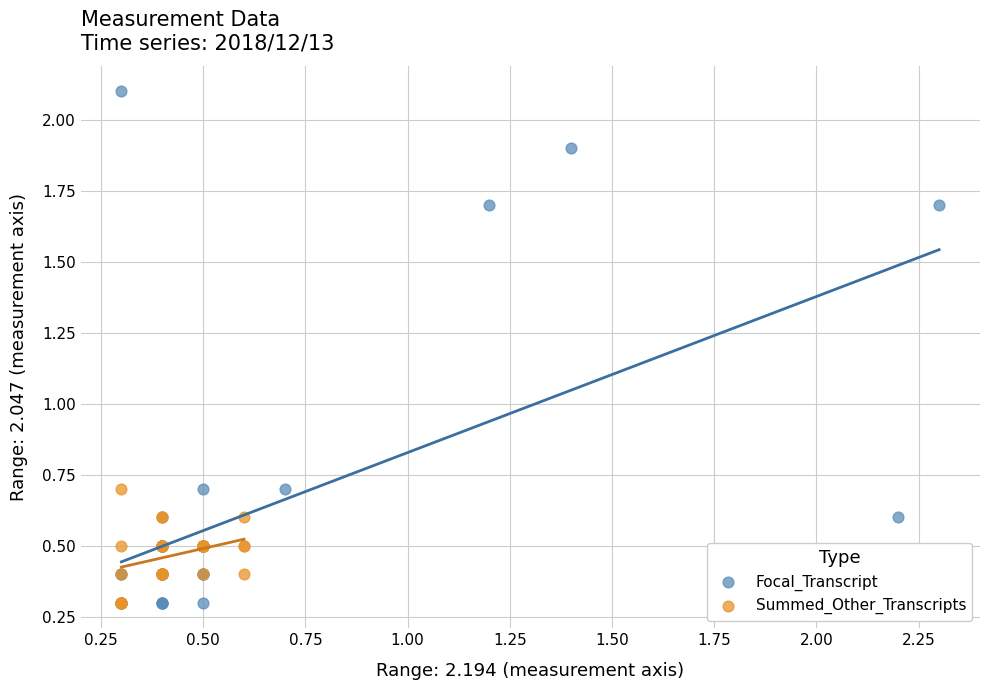

Which series reaches the maximum Y coordinate?

Focal_Transcript